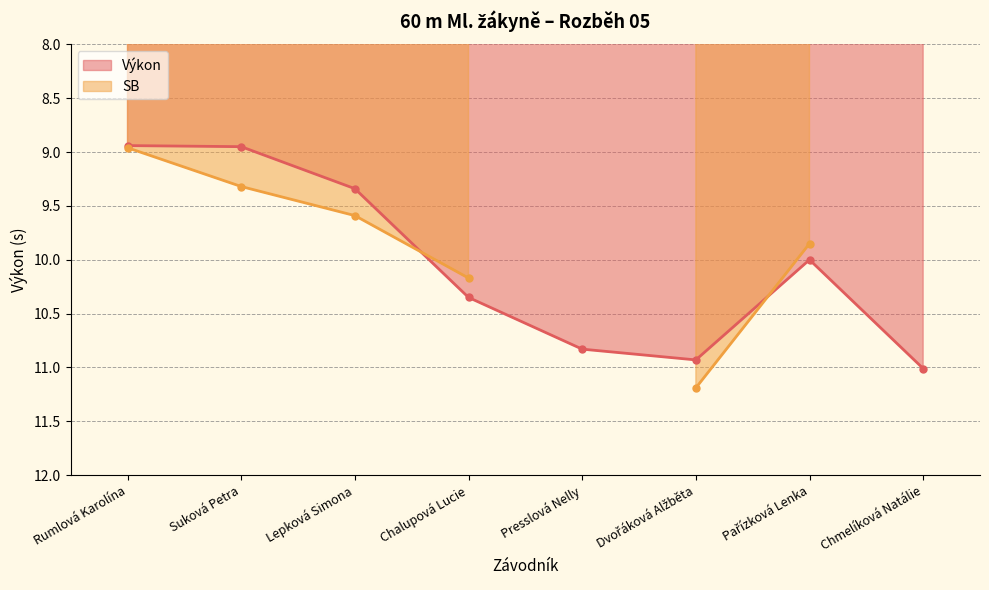

What is the sum of the values at Chmelíková Natálie and Chalupová Lucie?

21.4